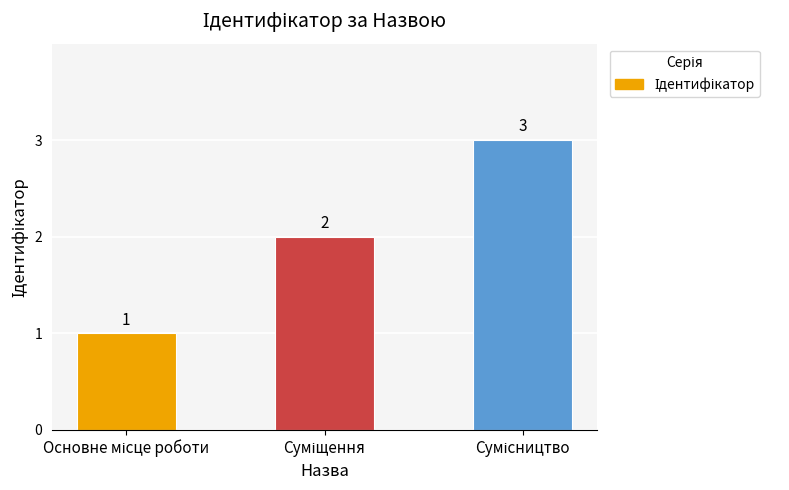

What is the maximum value shown in the chart?

3